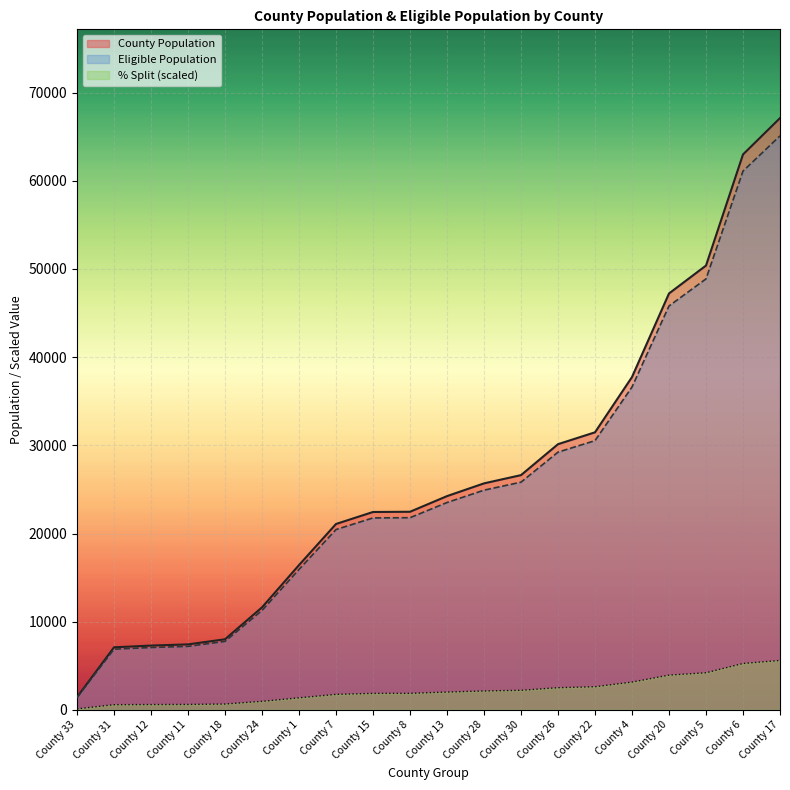

True or false: Eligible Population and County Population cross at least once.

False